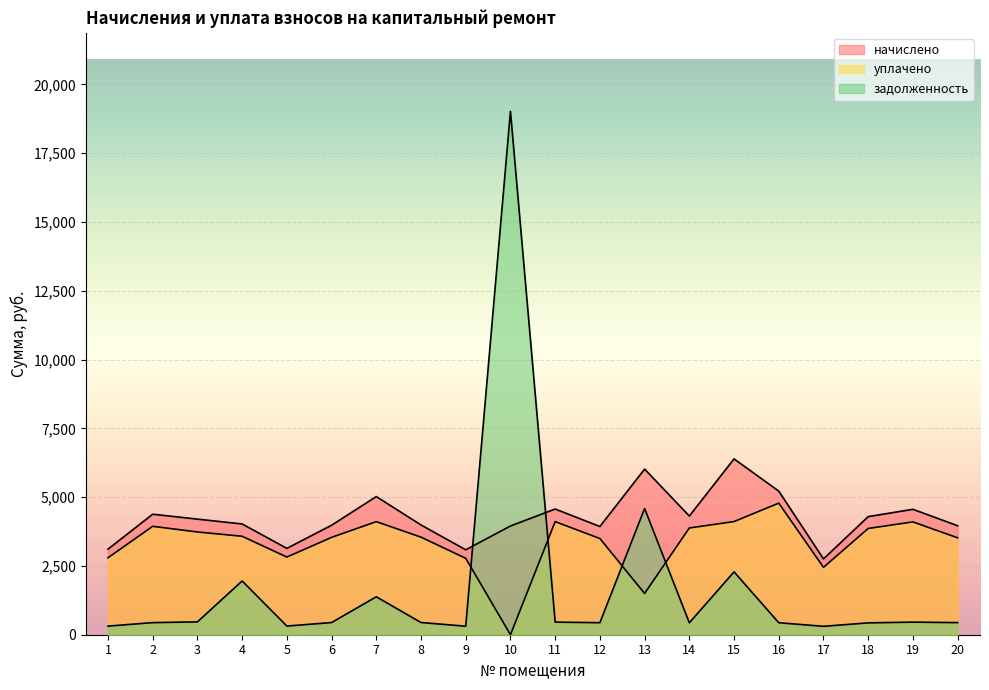

What is the average value of the задолженность series?

1767.9